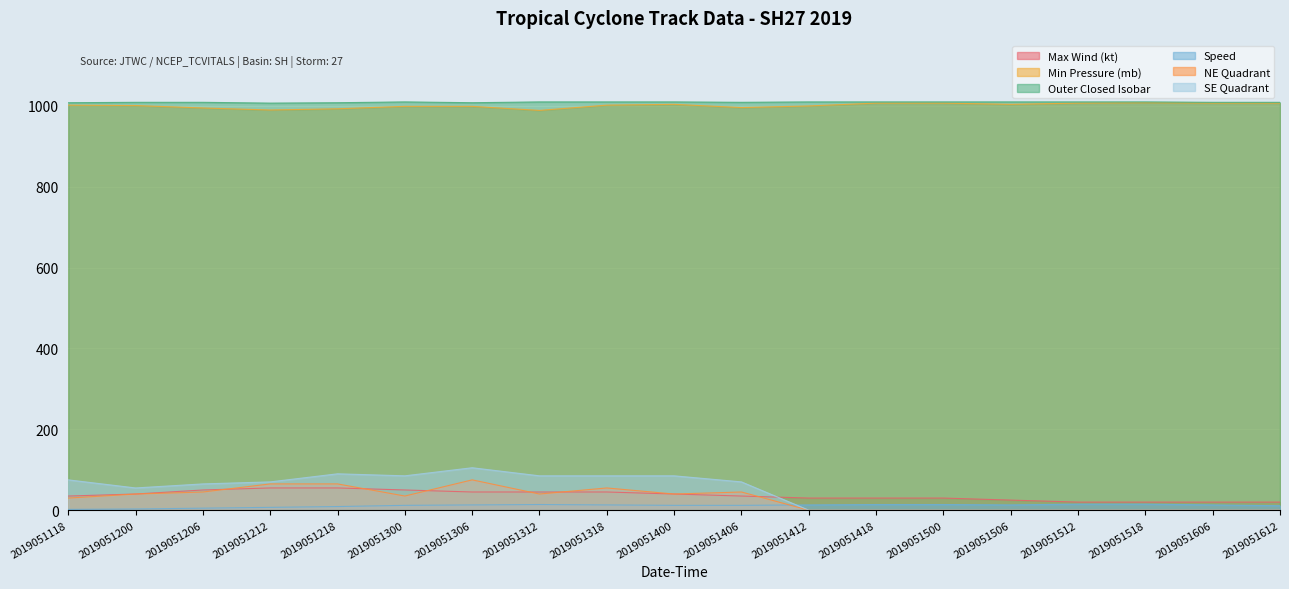

Is it true that NE Quadrant equals 37 at 2019051606?

False